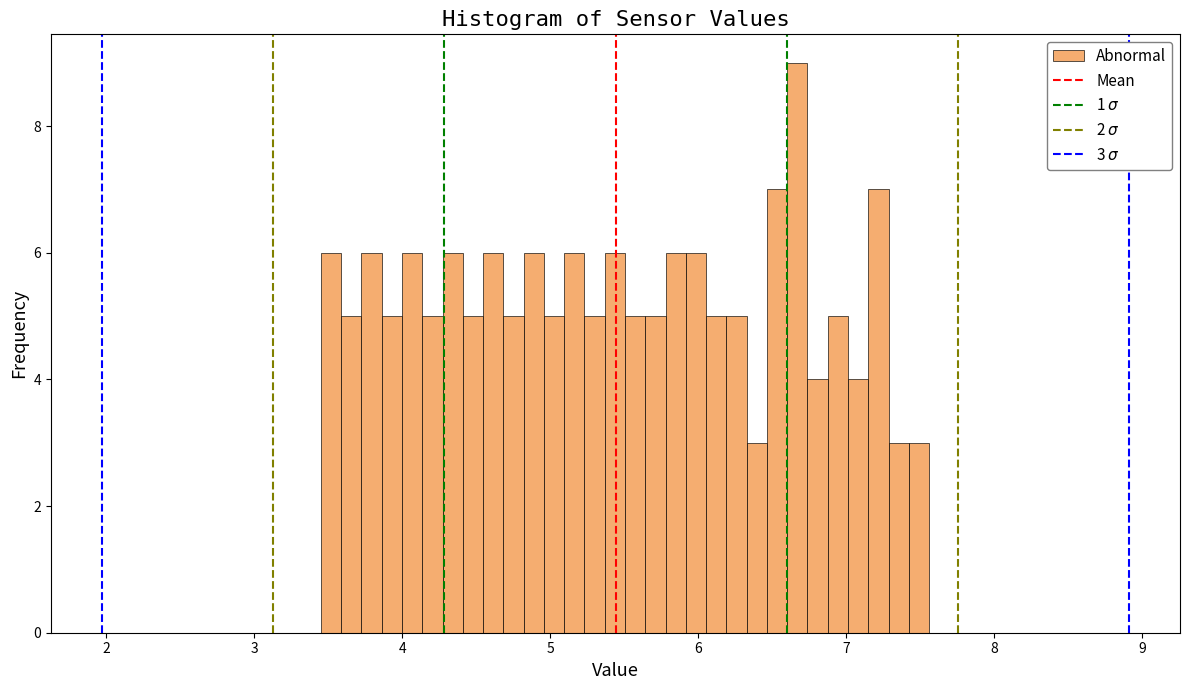

Read against the x-axis, roughly where is the centre of the tallest bar?

6.7